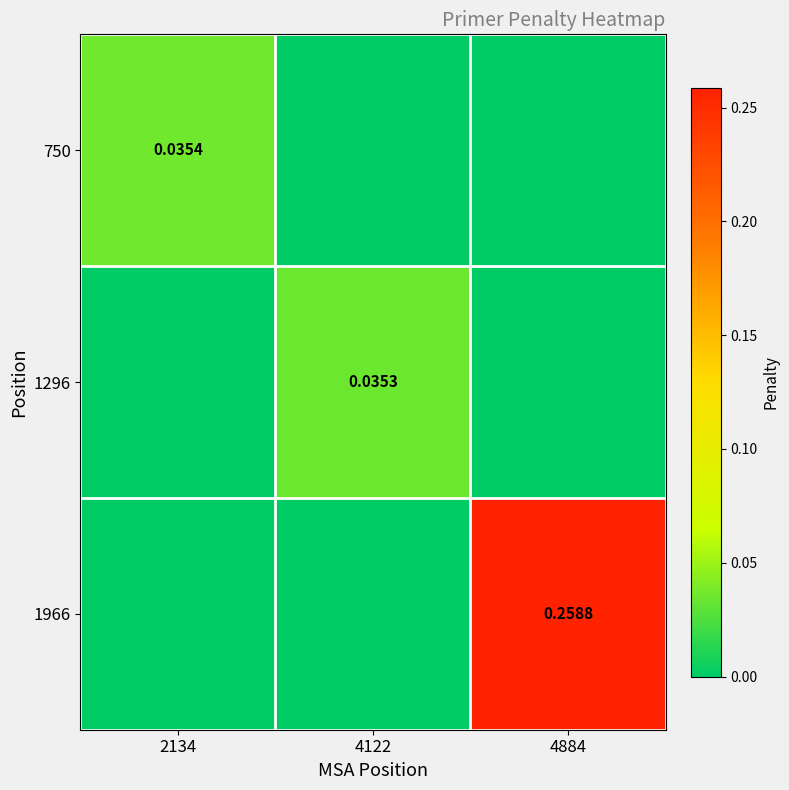

The 1966 series shows -0.1 at 4122. True or false?

False